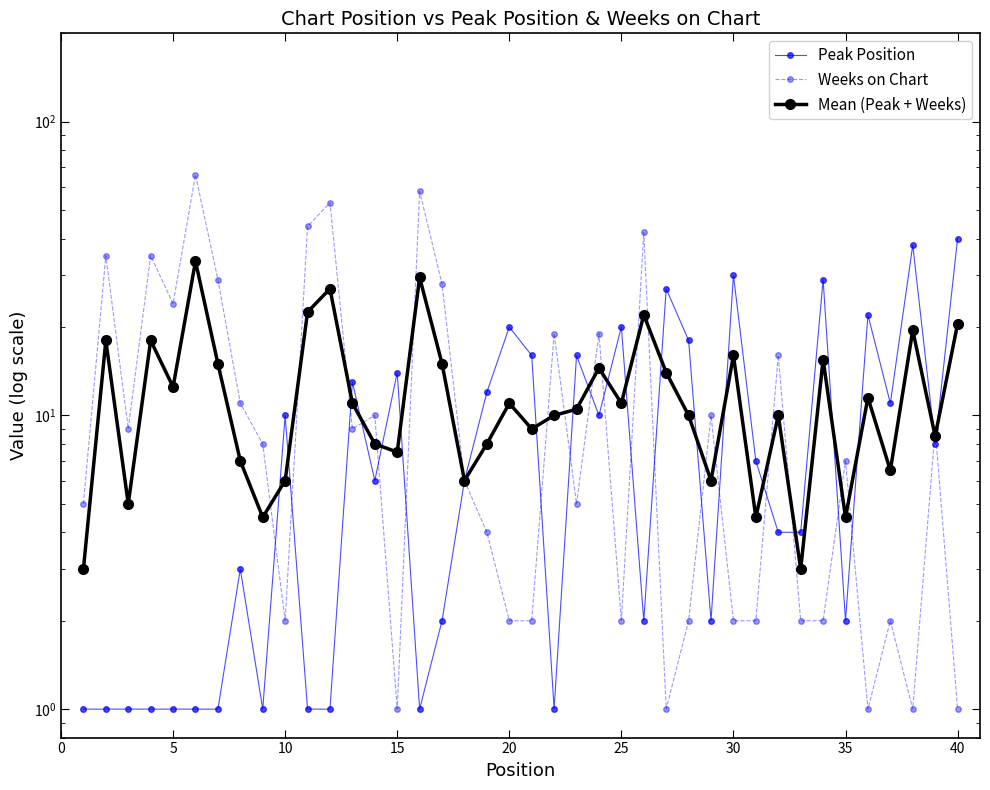

What is the maximum value for Mean (Peak + Weeks)?

33.5